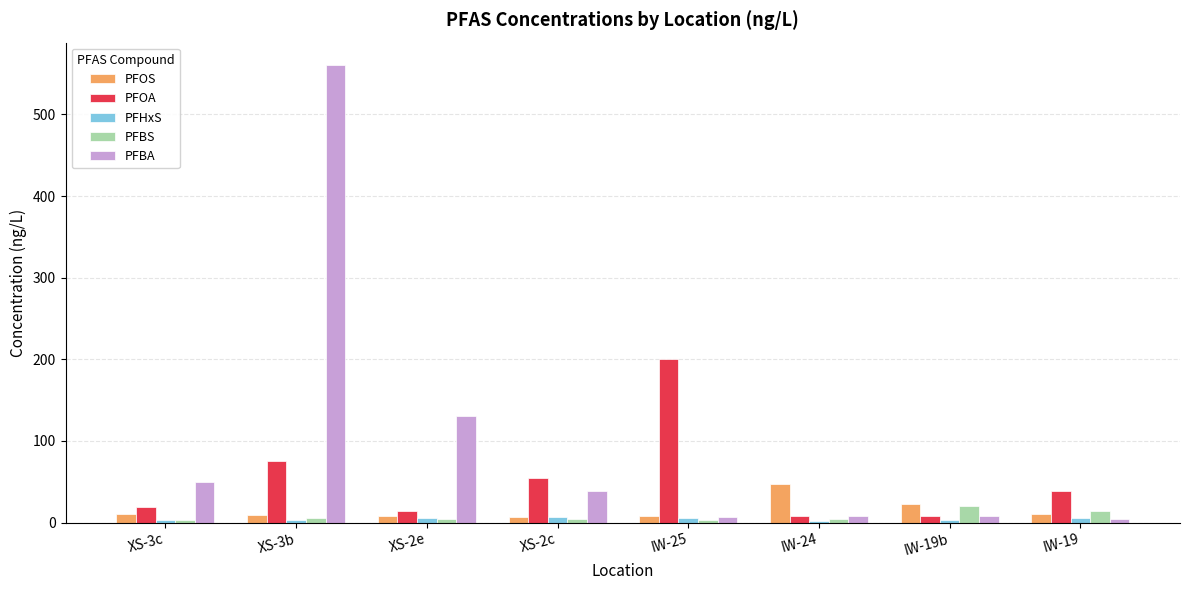

Where does the PFBS series first go above 4?

XS-3b